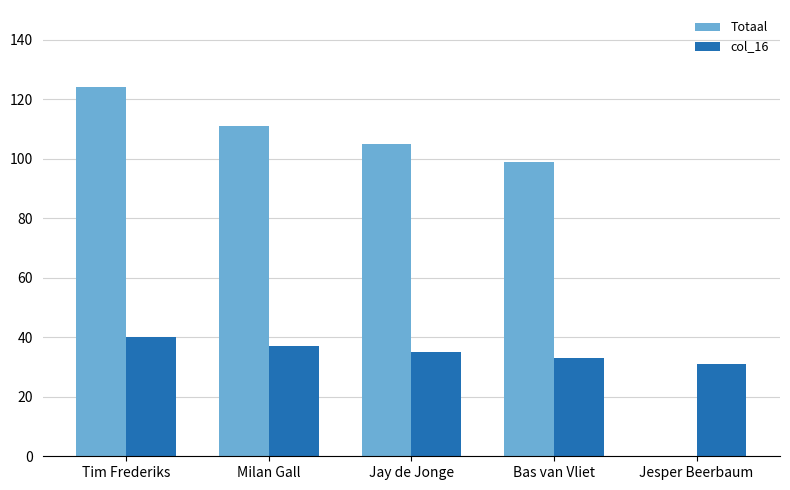

Reading left to right, extract all data points from this chart.

Totaal: 124	111	105	99	0
col_16: 40	37	35	33	31